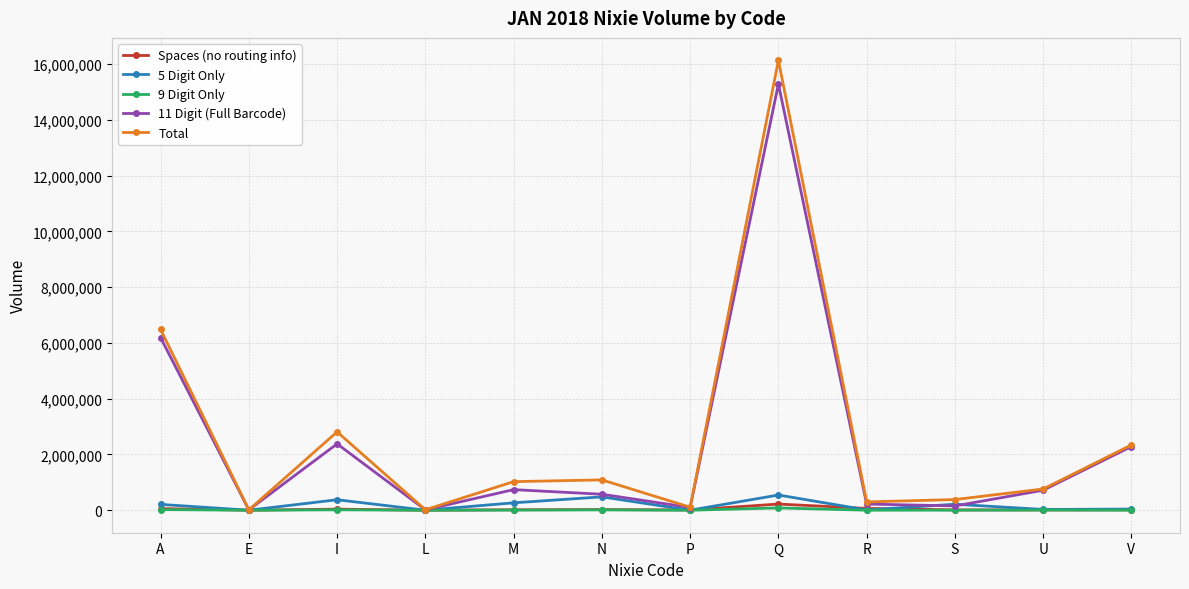

Which series changed the most between E and M?

Total